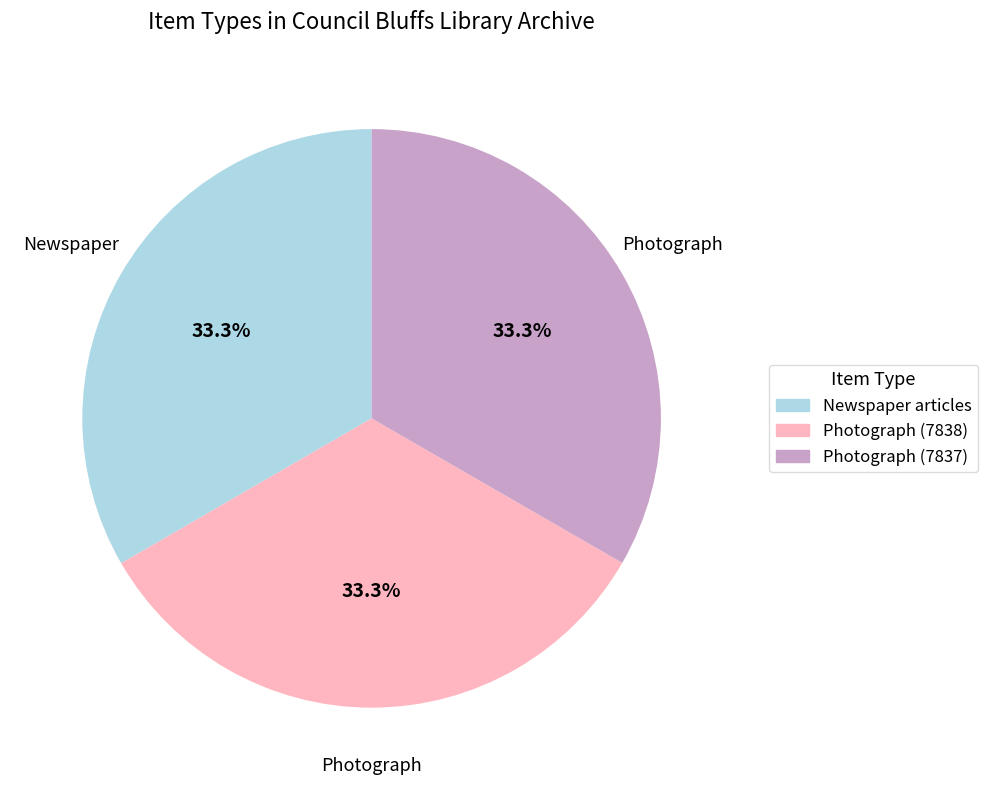

To the nearest percent, what portion does Photograph (7838) represent?

33%